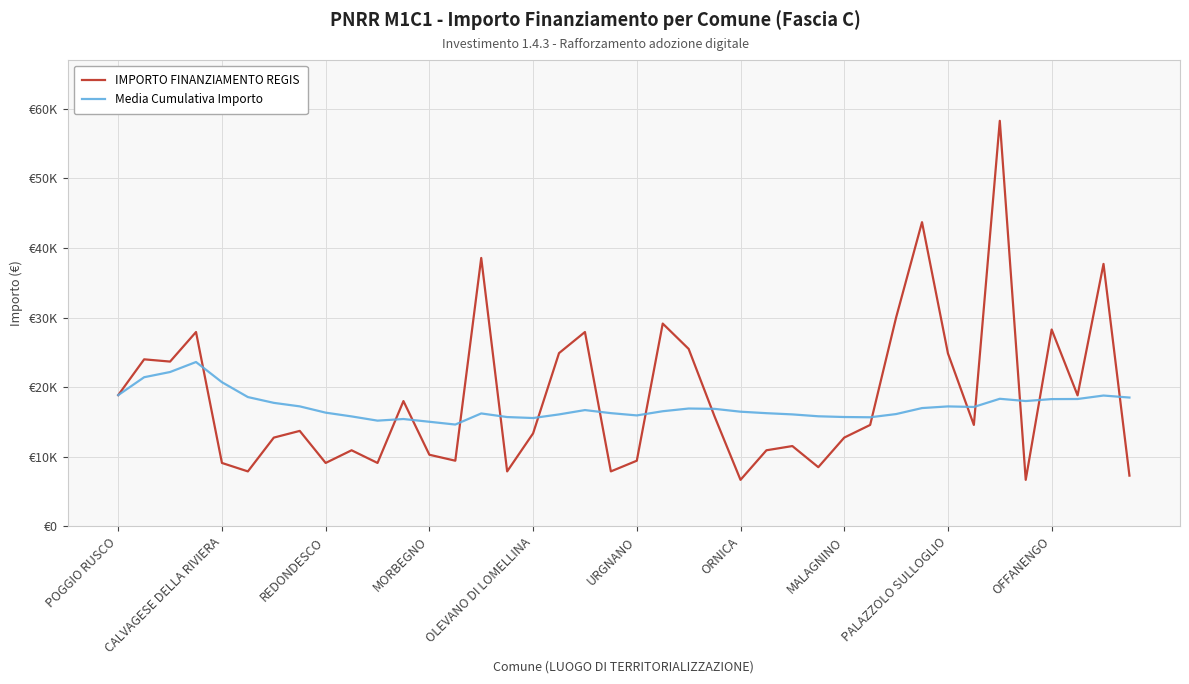

What is the maximum value for IMPORTO FINANZIAMENTO REGIS?

58272.0